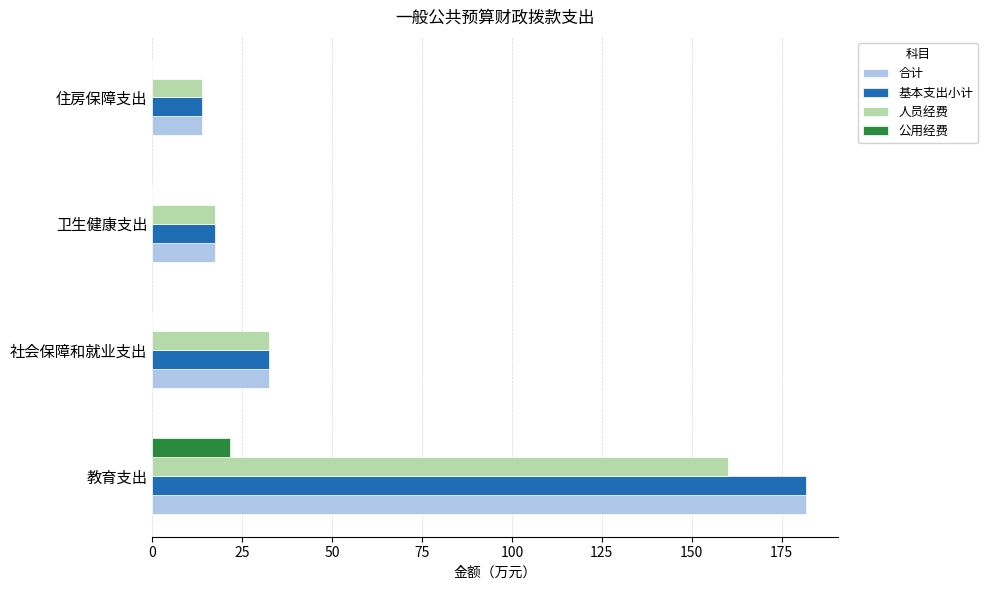

Read the 人员经费 value at 社会保障和就业支出.

32.6